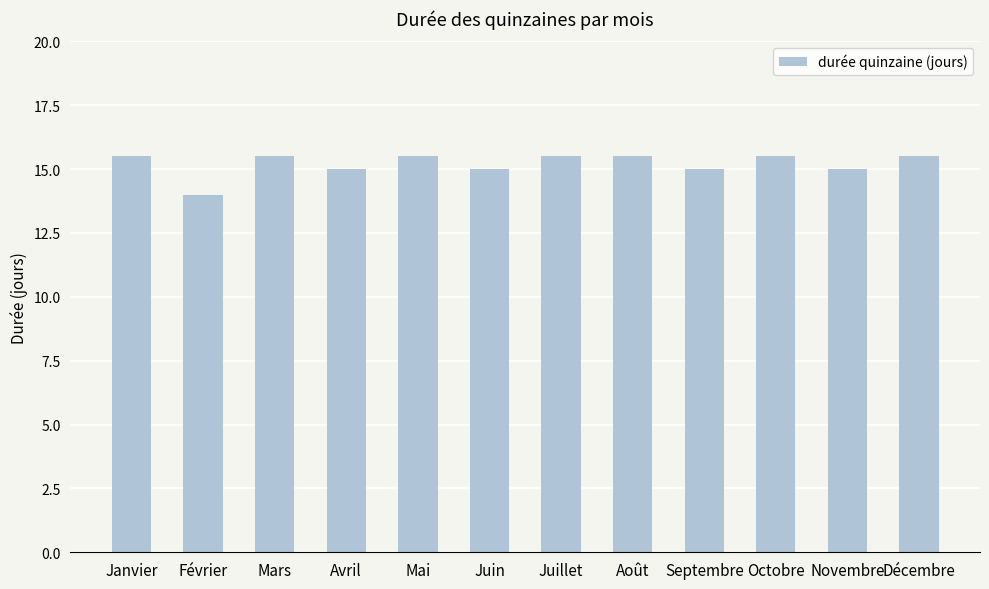

Where does the data first go above 15?

Janvier